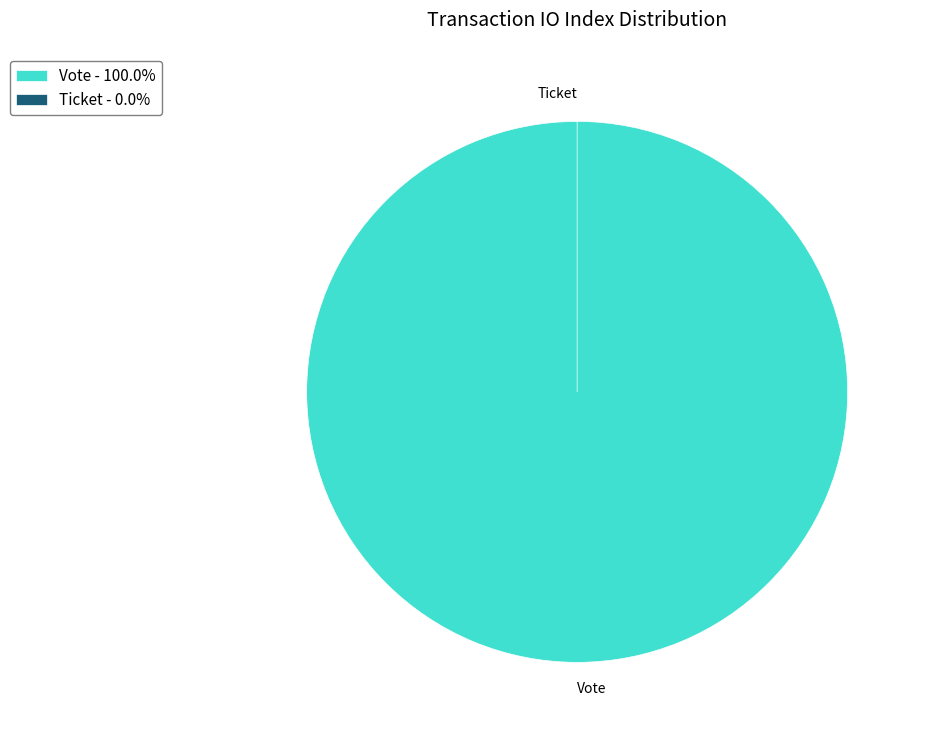

How many segments does this pie chart have?

2